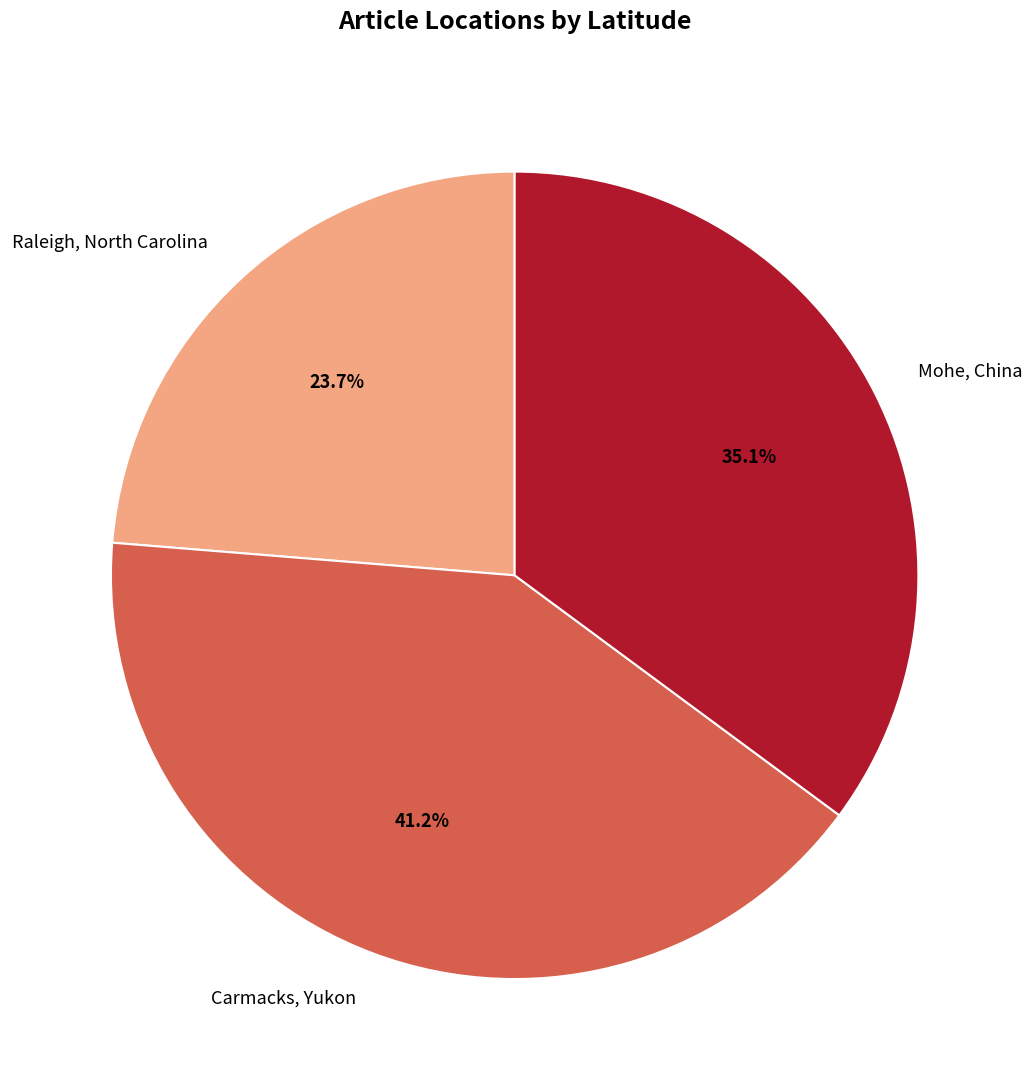

To the nearest percent, what portion does Carmacks, Yukon represent?

41%